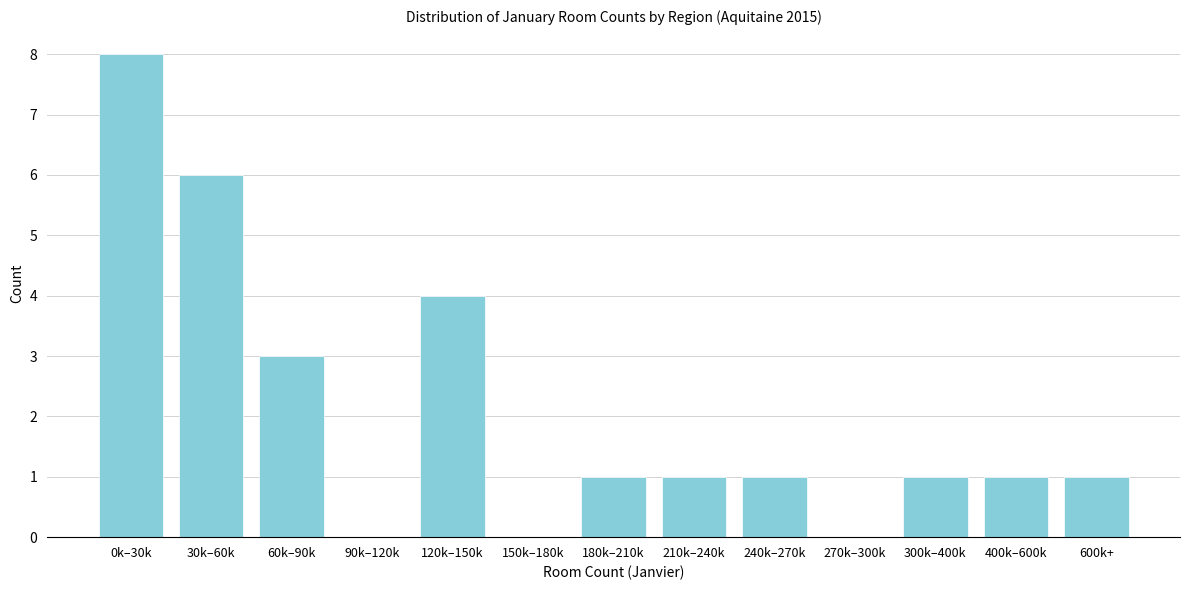

Reading left to right, list all the values displayed in this chart.

0k–30k=8	30k–60k=6	60k–90k=3	90k–120k=0	120k–150k=4	150k–180k=0	180k–210k=1	210k–240k=1	240k–270k=1	270k–300k=0	300k–400k=1	400k–600k=1	600k+=1